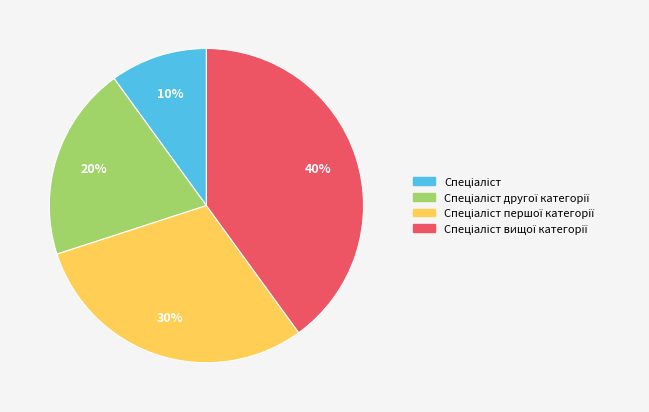

How many slices are in this pie chart?

4